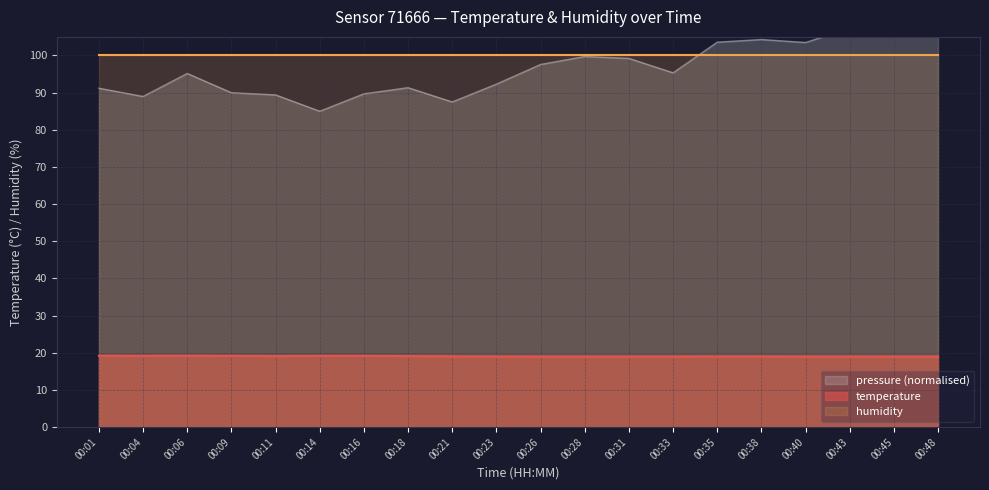

What is the lowest value of the temperature series?

19.0